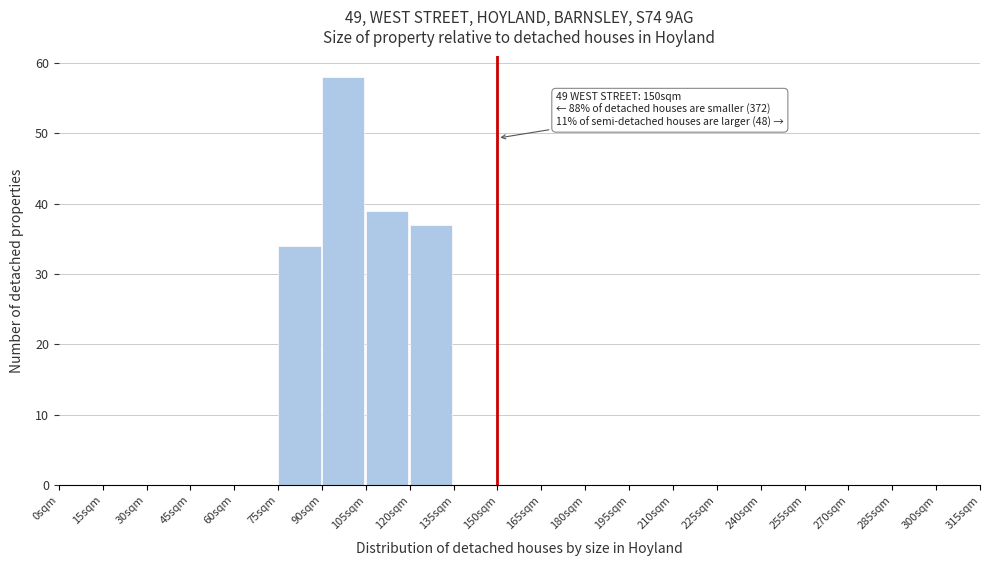

Which range on the x-axis has the tallest bar?

90 to 105